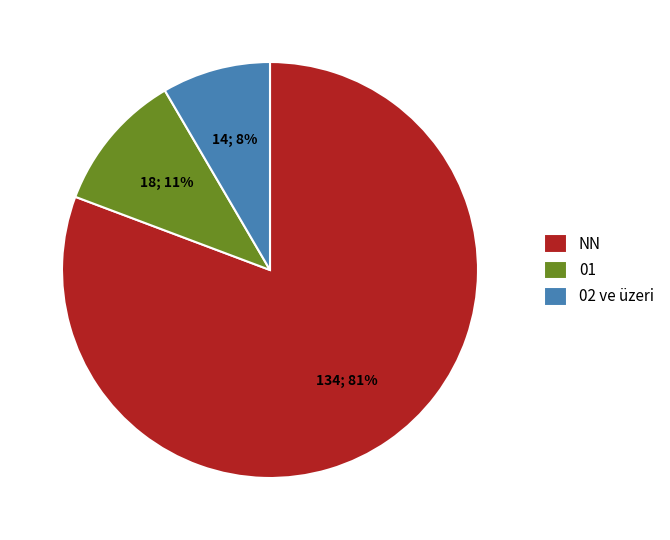

Rank the categories by value from highest to lowest.

NN, 01, 02 ve üzeri